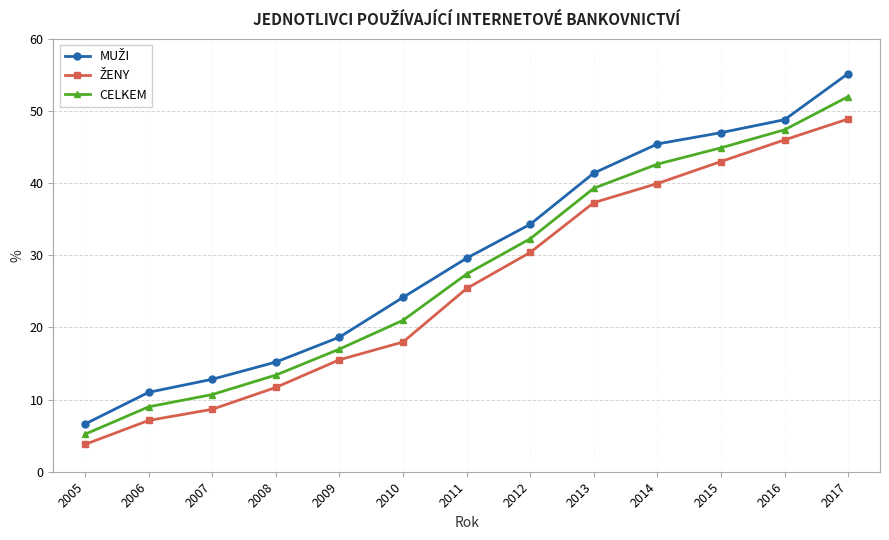

What is the spread (max minus min) of values at 2009?

3.1